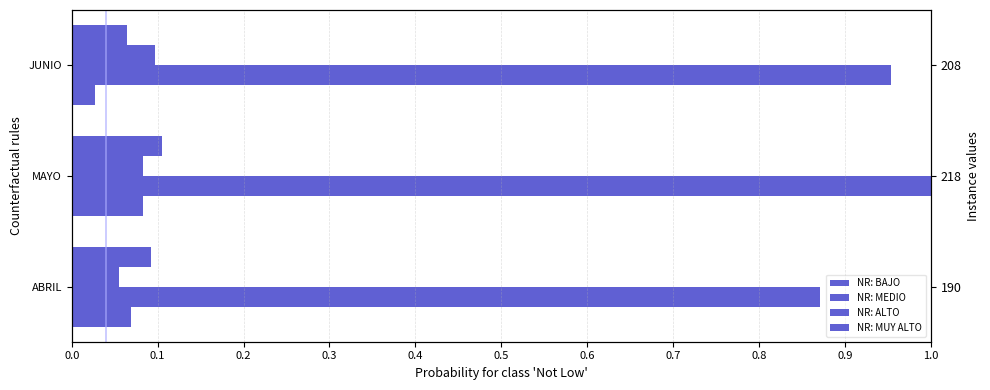

What is the average value of the NR: MUY ALTO series?

0.1